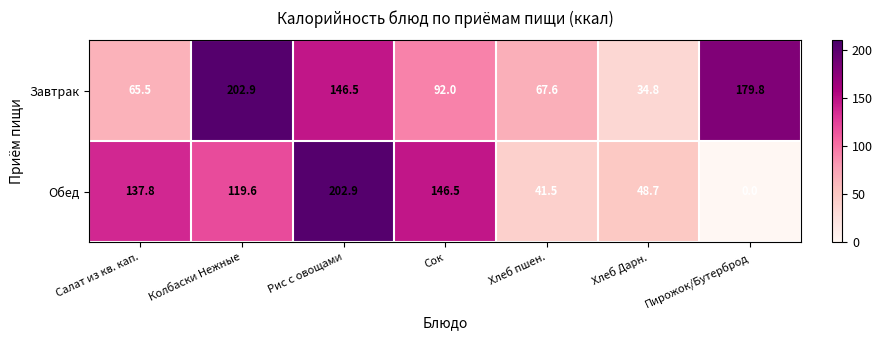

What value does the Обед series have at Рис с овощами?

202.9